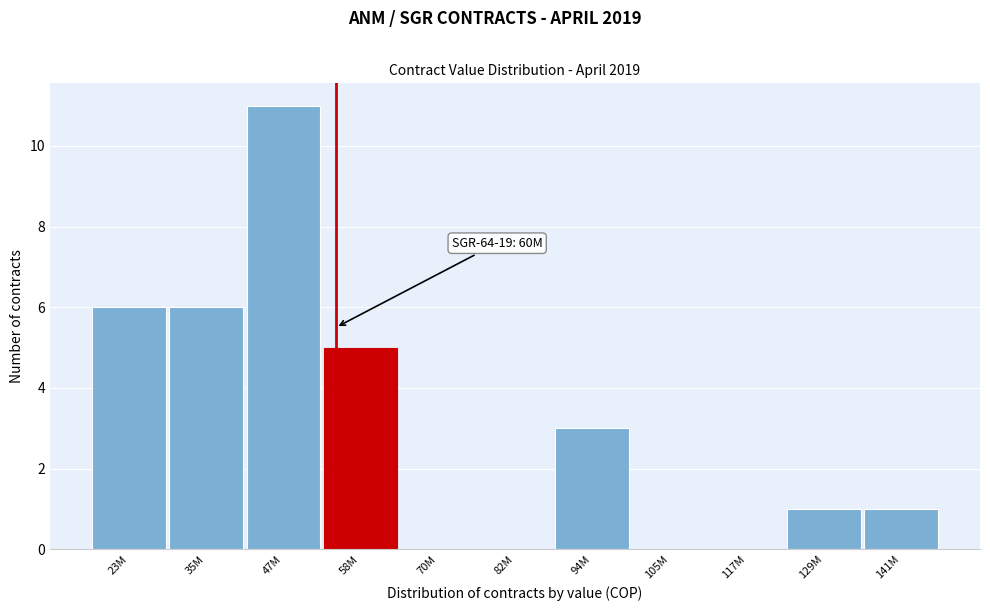

Reading right to left, transcribe all the data shown in this chart.

141M=1	129M=1	117M=0	105M=0	94M=3	82M=0	70M=0	58M=5	47M=11	35M=6	23M=6